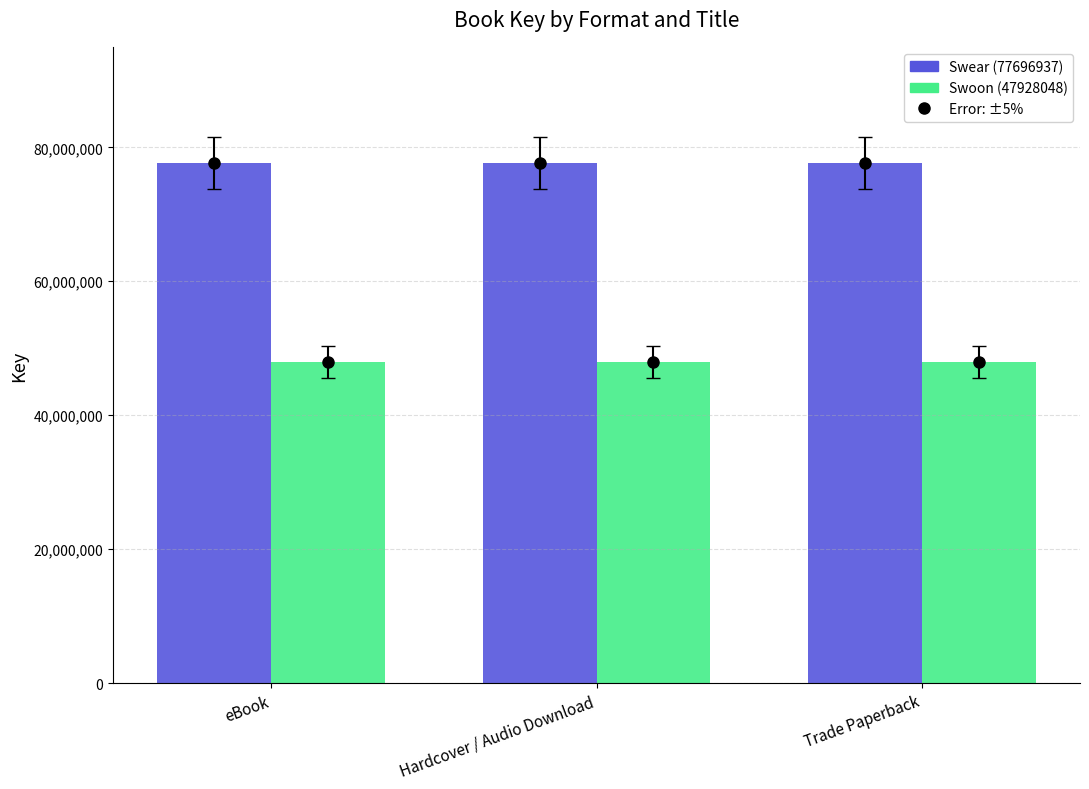

Rank the series by their maximum value, from highest to lowest.

Swear (77696937), Swoon (47928048)